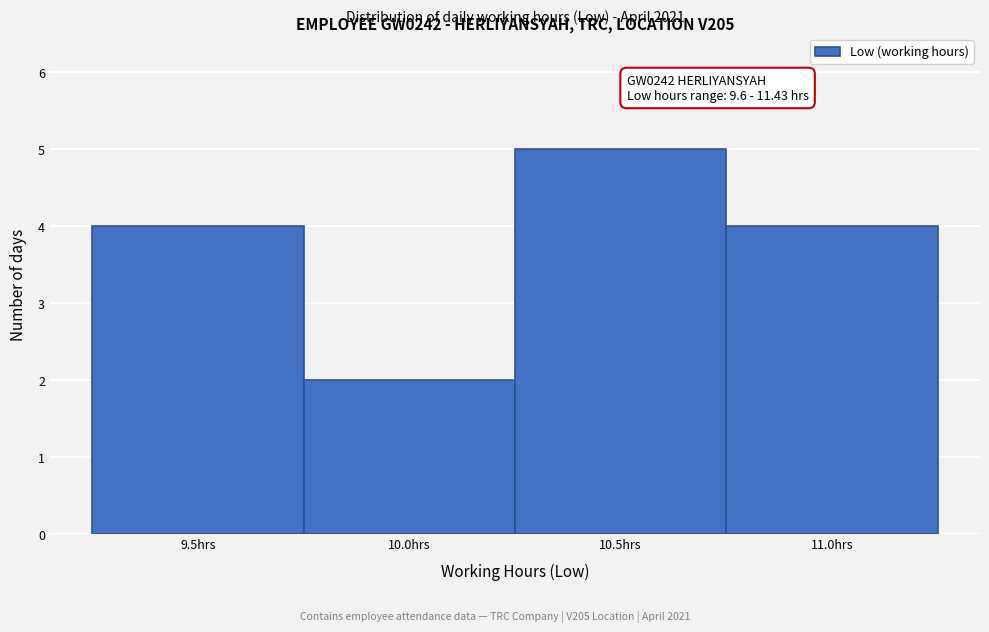

Reading left to right, transcribe all the data shown in this chart.

9.5hrs=4	10.0hrs=2	10.5hrs=5	11.0hrs=4